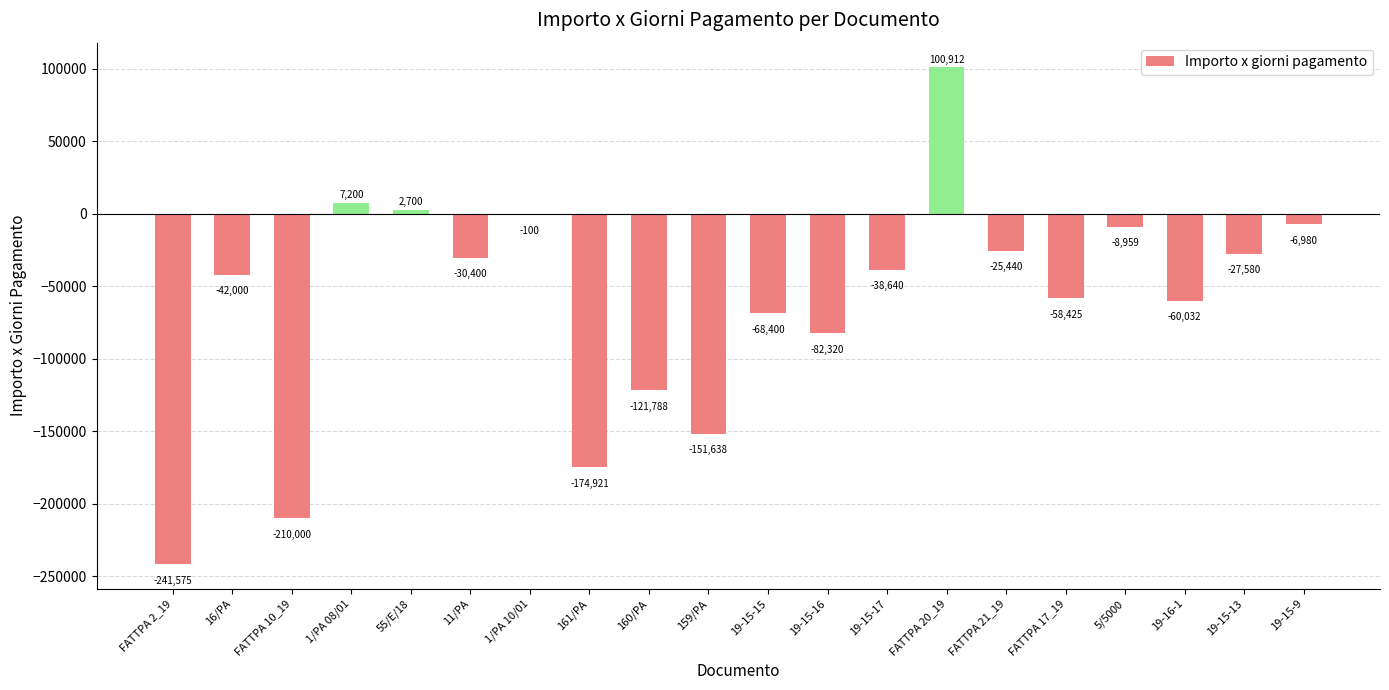

True or false: the data shows -14456.7 at 16/PA.

False